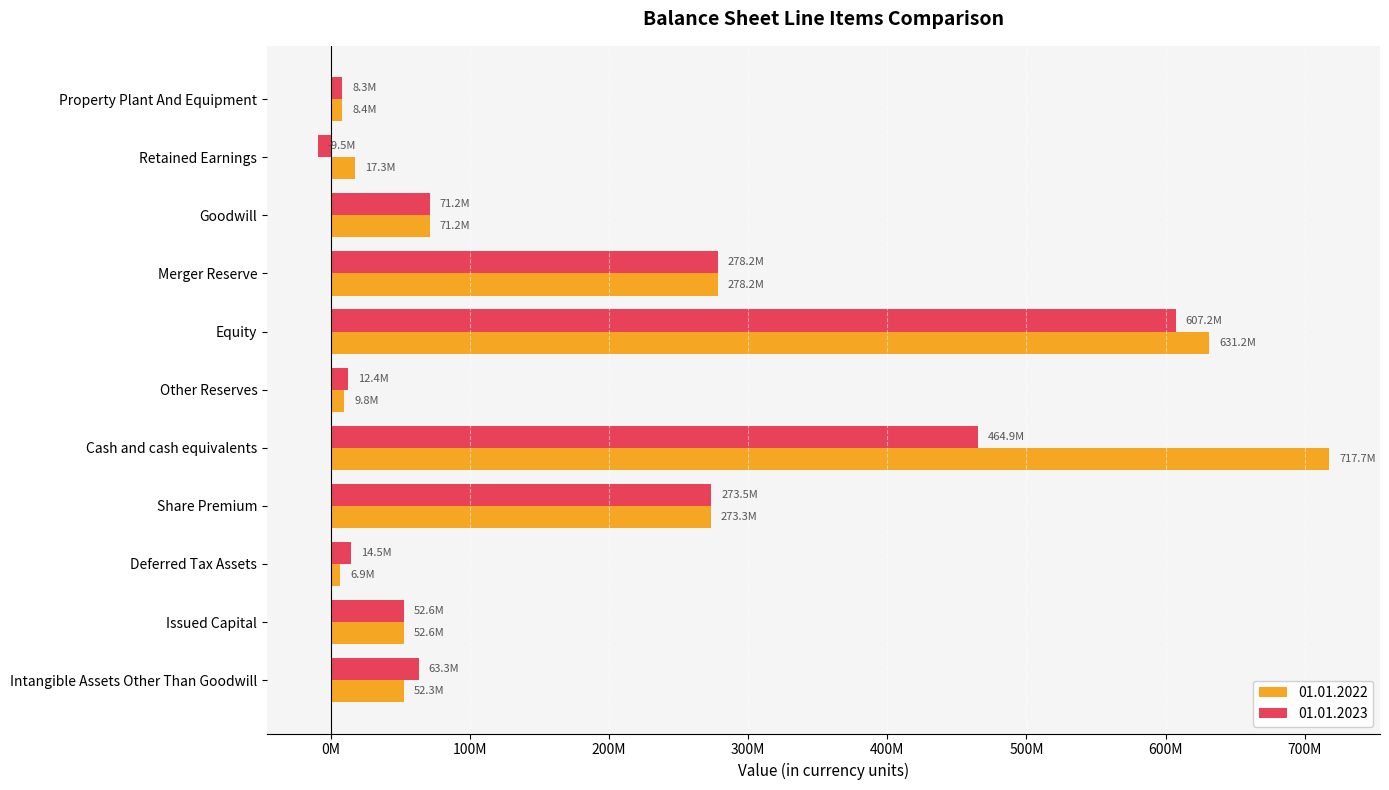

What are all the series names shown in the legend?

01.01.2022, 01.01.2023